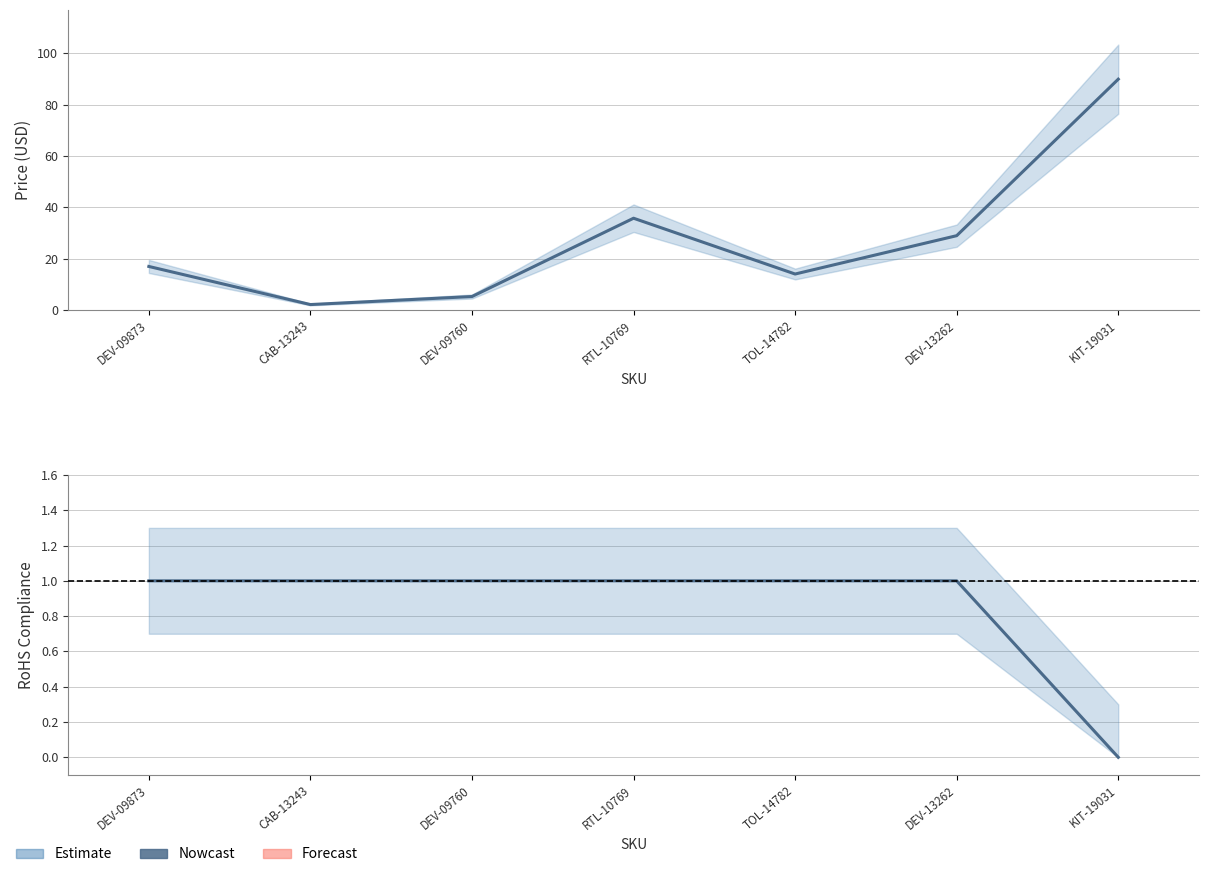

True or false: RoHS Compliance has more than 0 interior local peaks.

False